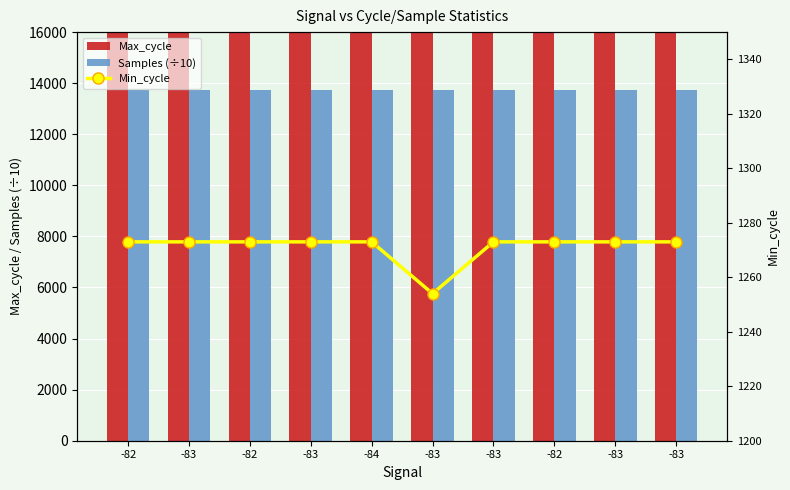

What is the minimum value for Samples (÷10)?

13717.4